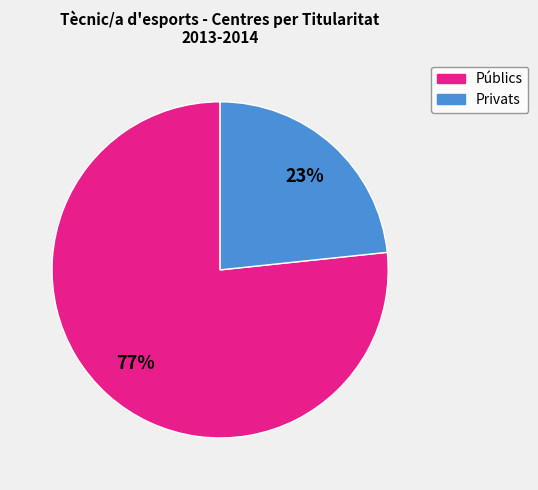

The Públics slice represents 77% of the pie. True or false?

True